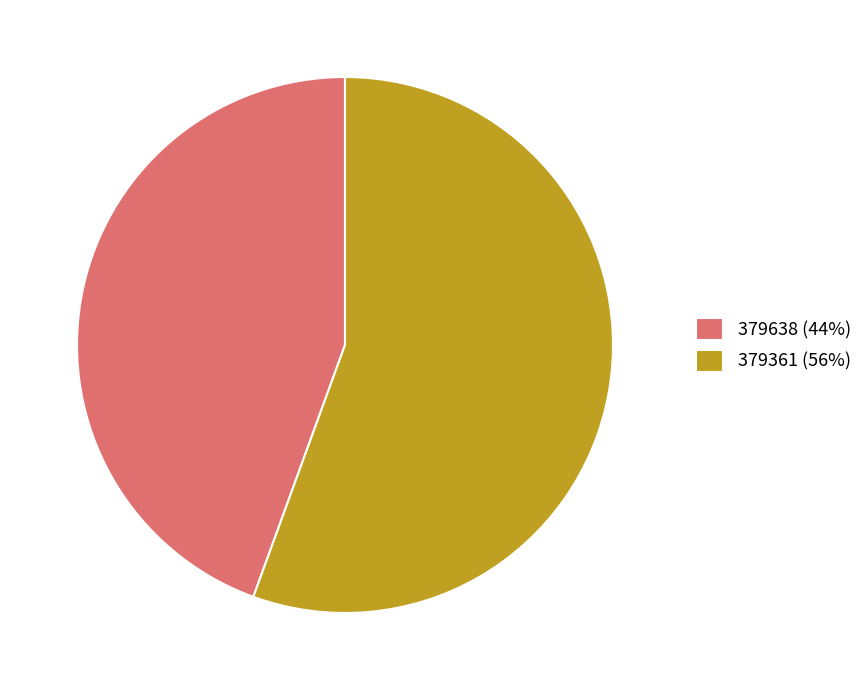

True or false: 379638 (44%) accounts for 44% of the total.

True